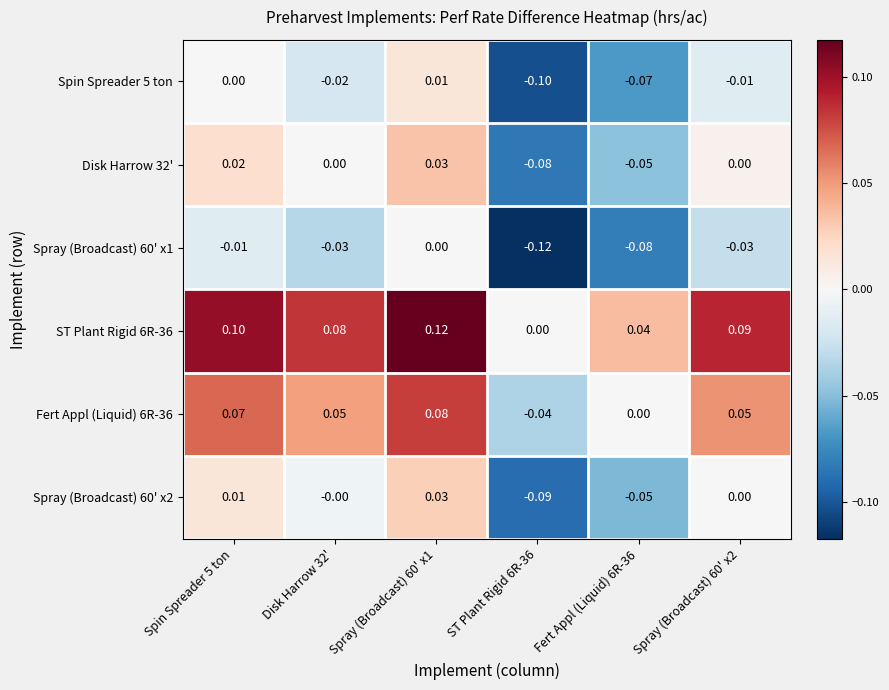

What is the spread (max minus min) of values at Spray (Broadcast) 60' x2?

0.1